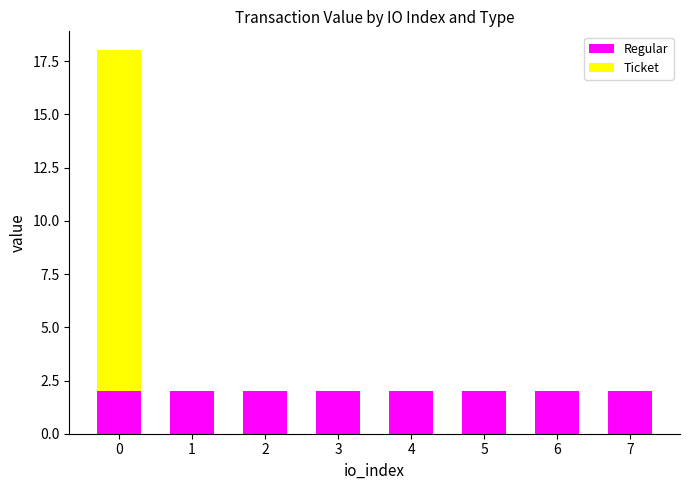

How many series are shown in this chart?

2